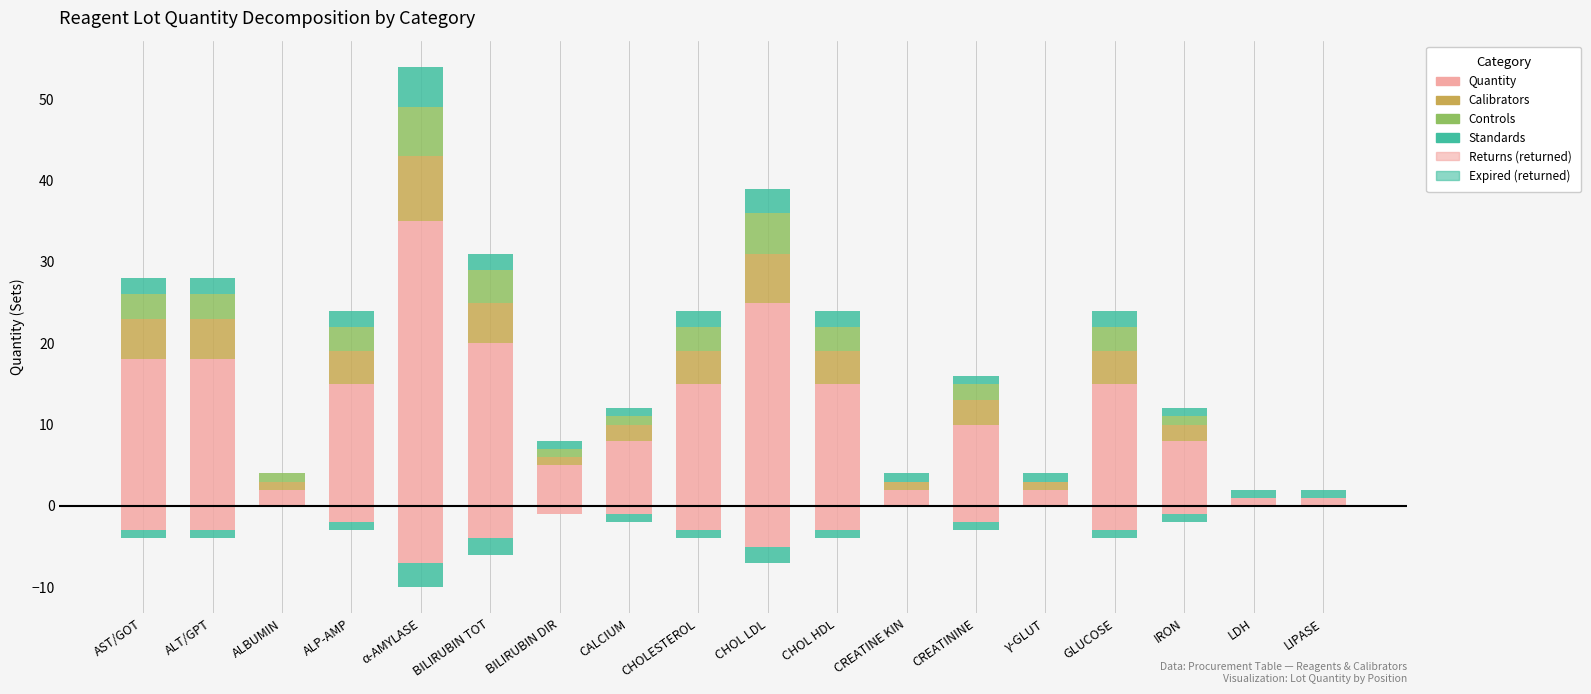

Which series has the widest spread of values?

Quantity